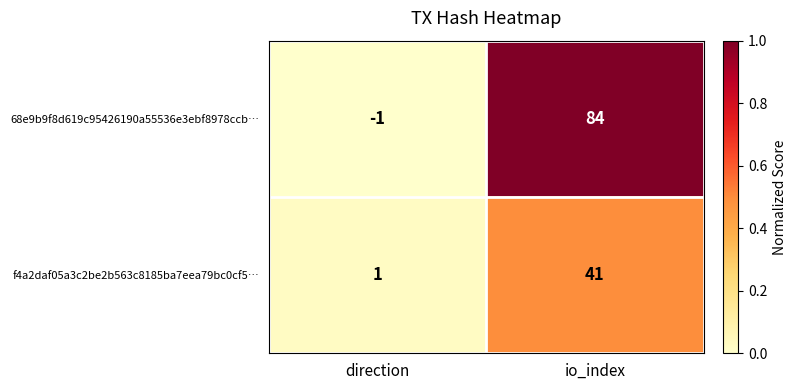

Reading right to left, what are all the values shown in this chart?

68e9b9f8d619c95426190a55536e3ebf8978ccb…: io_index=84	direction=-1
f4a2daf05a3c2be2b563c8185ba7eea79bc0cf5…: io_index=41	direction=1